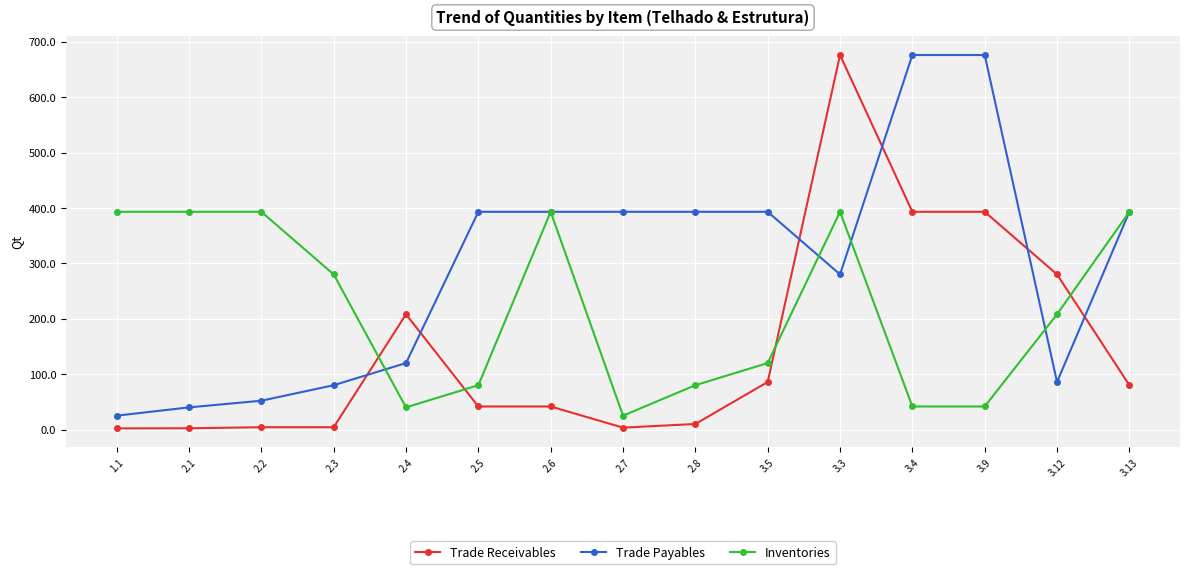

What is the difference between the maximum and minimum values in the Trade Receivables series?

673.9